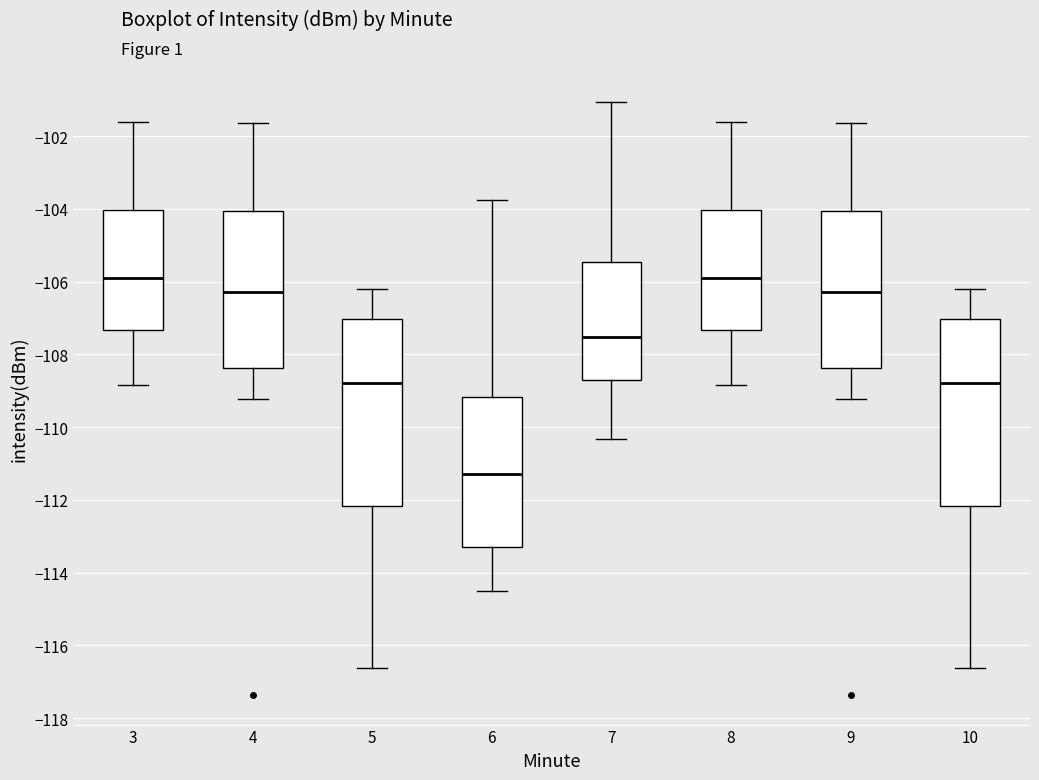

Reading left to right, transcribe this box plot: for each box, give where its median line is, the range the box spans, and where its two whiskers end, as read against the y-axis. The values are not printed on the chart, so give them approximately, as read against the axis.

3: median -105.8, box -107.4 to -104.0, whiskers -108.8 to -101.6
4: median -106.2, box -108.4 to -104.0, whiskers -109.2 to -101.6
5: median -108.8, box -112.2 to -107.0, whiskers -116.6 to -106.2
6: median -111.2, box -113.4 to -109.2, whiskers -114.4 to -103.8
7: median -107.6, box -108.8 to -105.4, whiskers -110.4 to -101.0
8: median -105.8, box -107.4 to -104.0, whiskers -108.8 to -101.6
9: median -106.2, box -108.4 to -104.0, whiskers -109.2 to -101.6
10: median -108.8, box -112.2 to -107.0, whiskers -116.6 to -106.2